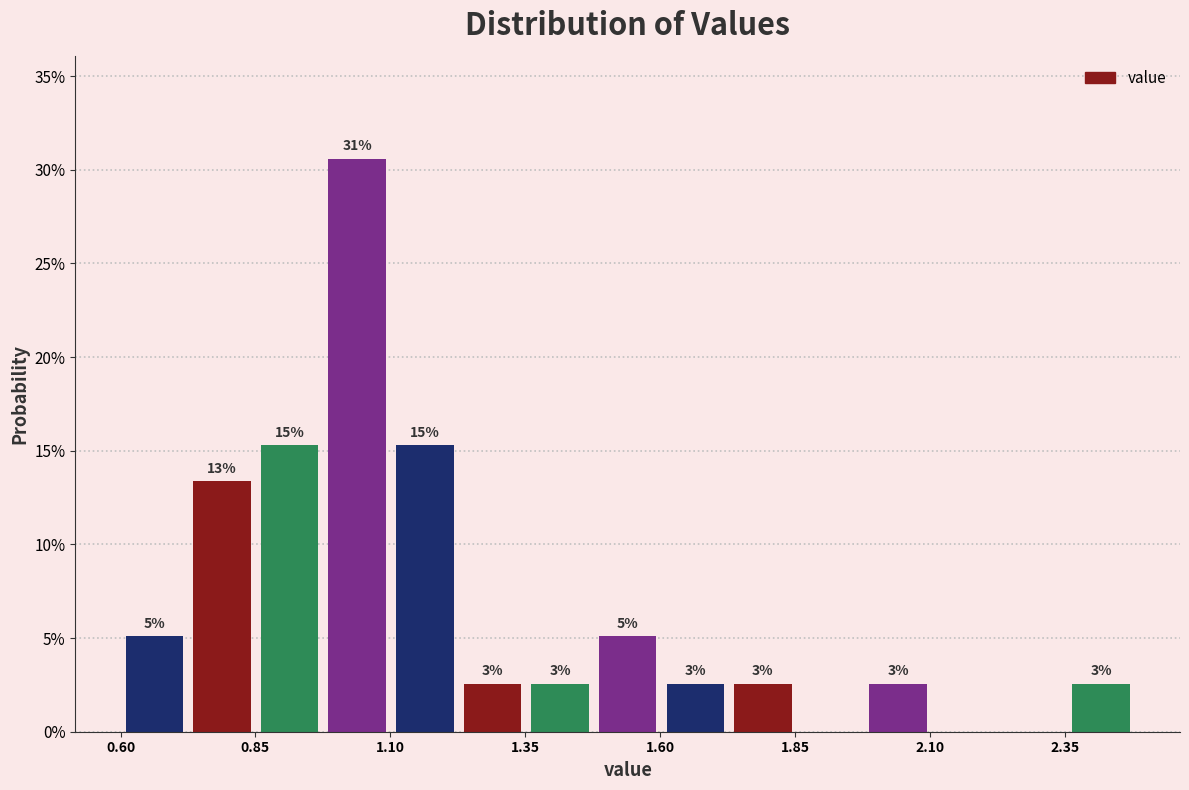

Around what value on the x-axis is the tallest bar? Give the approximate position of its centre, as read against the axis.

1.05